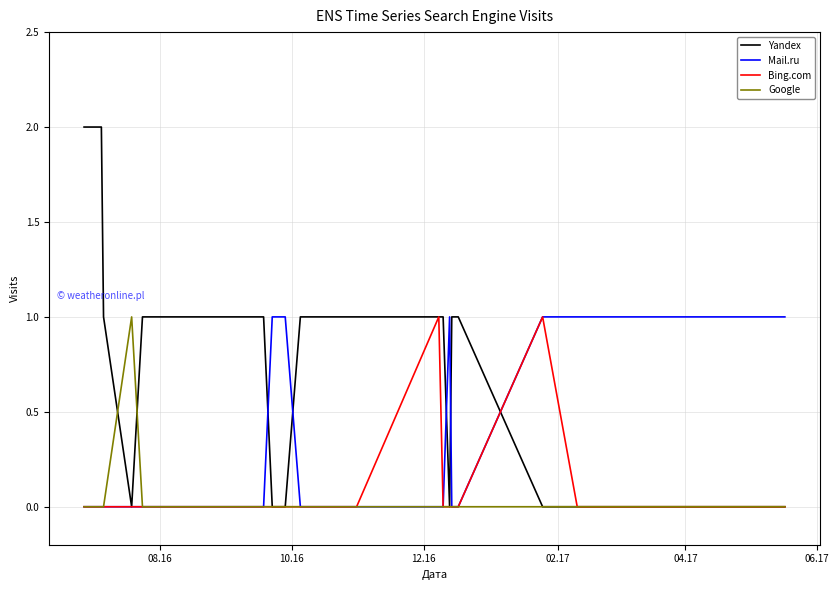

Which series has the widest spread of values?

Yandex